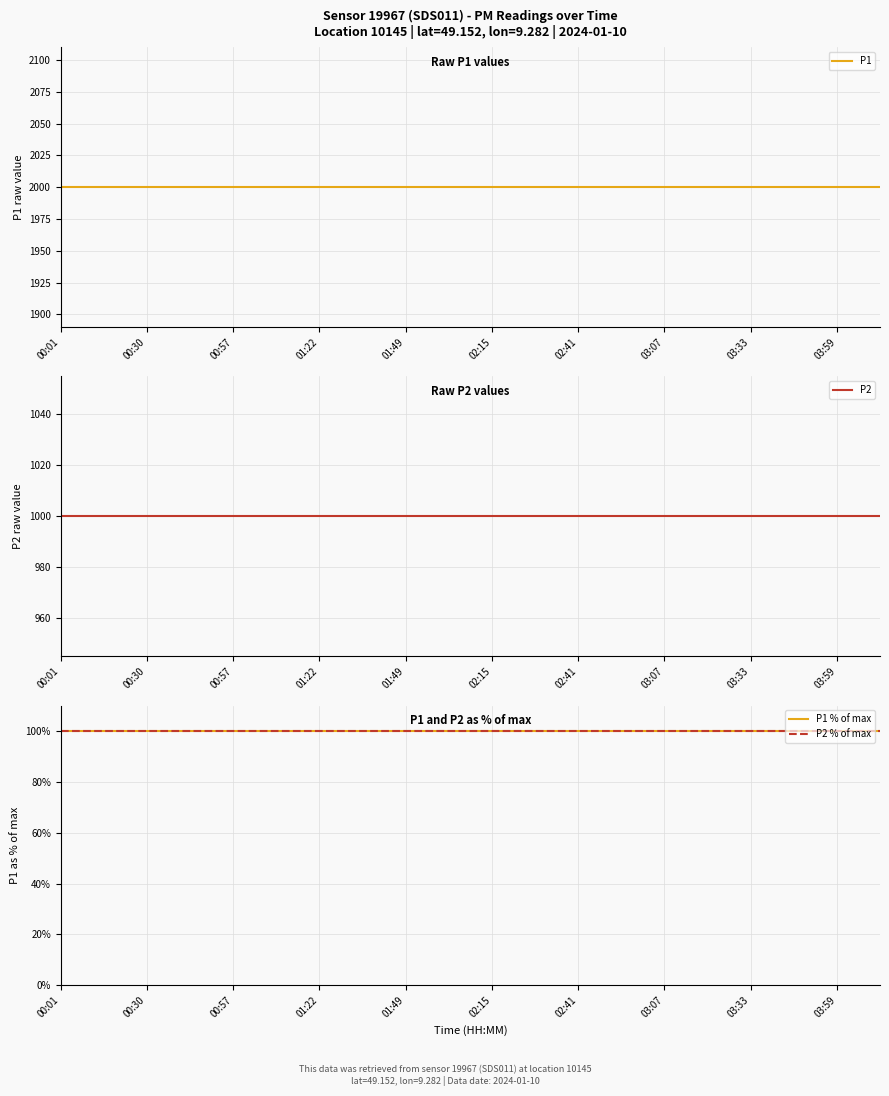

How many lines are shown in the chart?

4